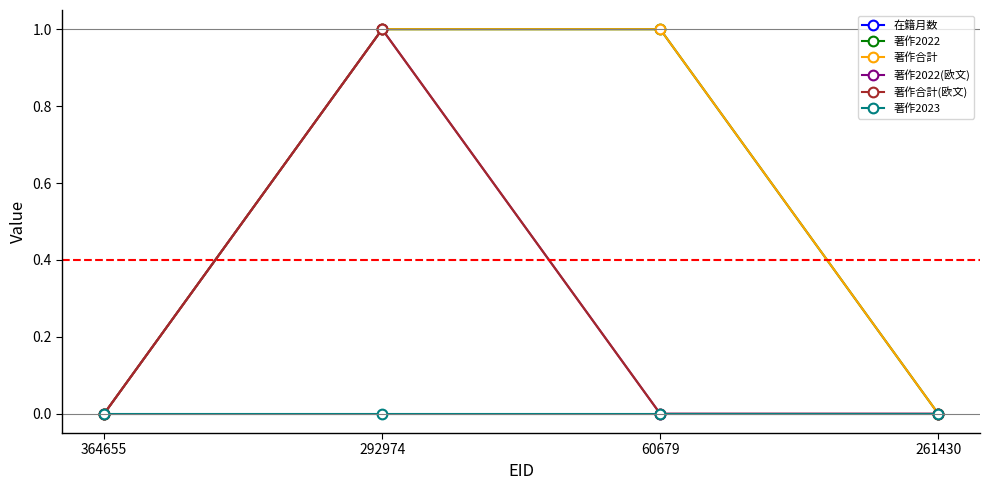

The 著作2022(欧文) series shows 0 at 364655. True or false?

True